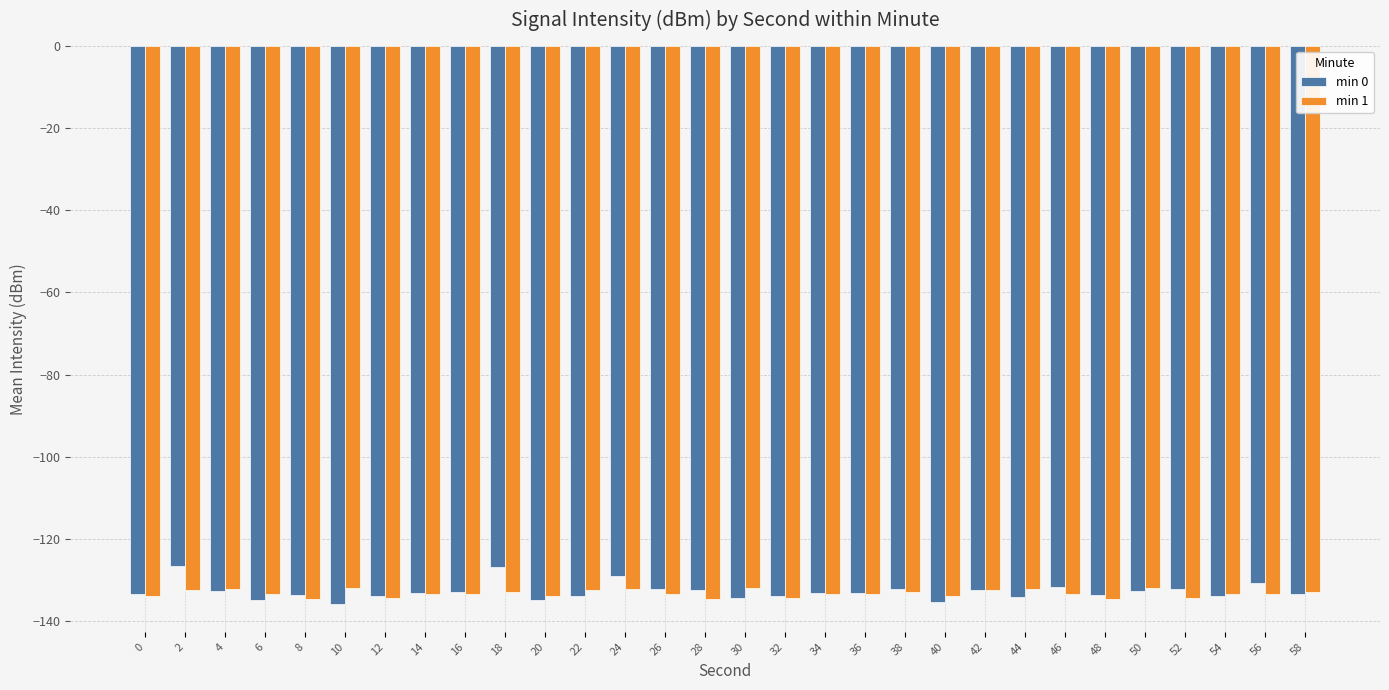

What is the total value across all series at 28?

-267.0